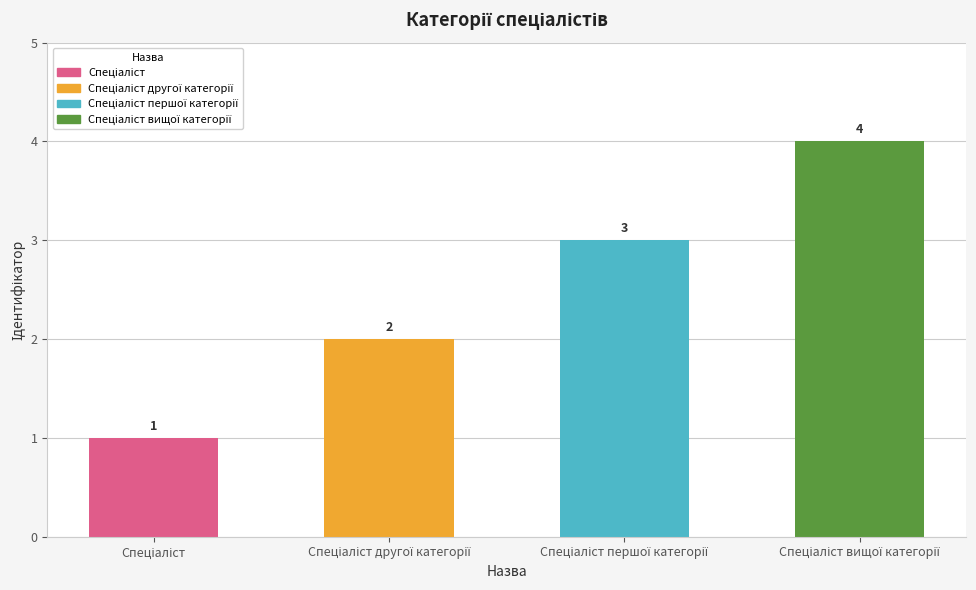

What is the greatest value displayed?

4